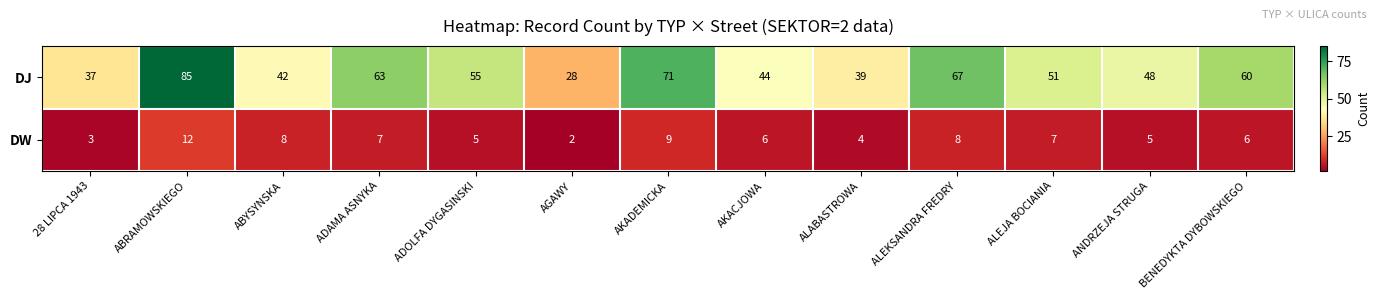

What is the greatest value displayed?

85